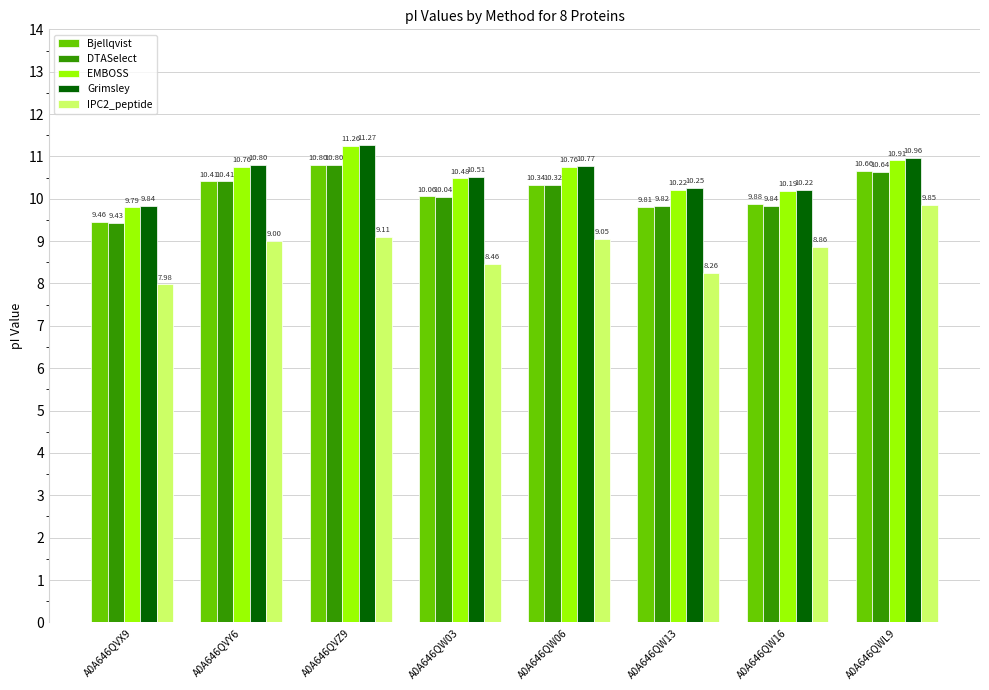

What is the total value across all series at A0A646QW06?

51.2